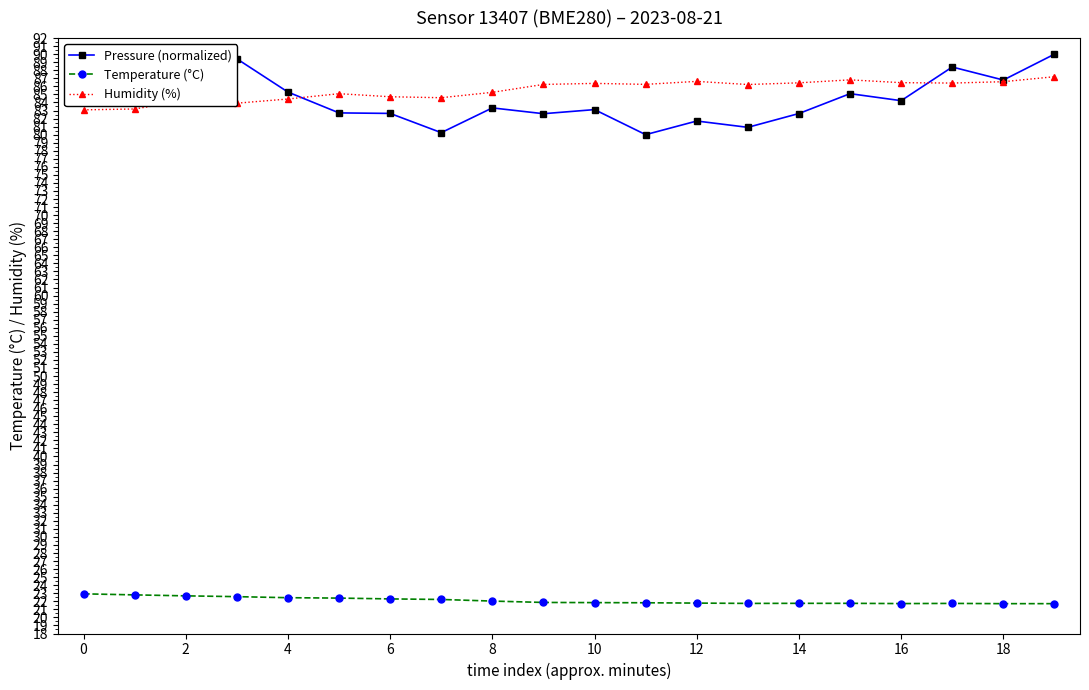

Which series has the widest spread of values?

Pressure (normalized)